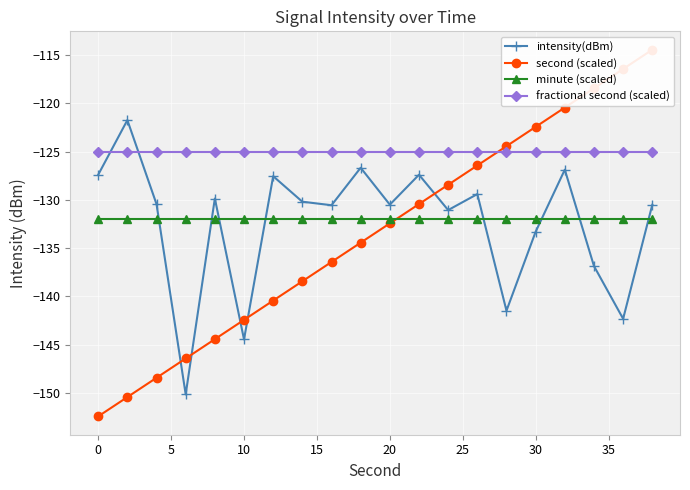

In intensity(dBm), how many points are higher than both neighbors (excluding endpoints)?

7